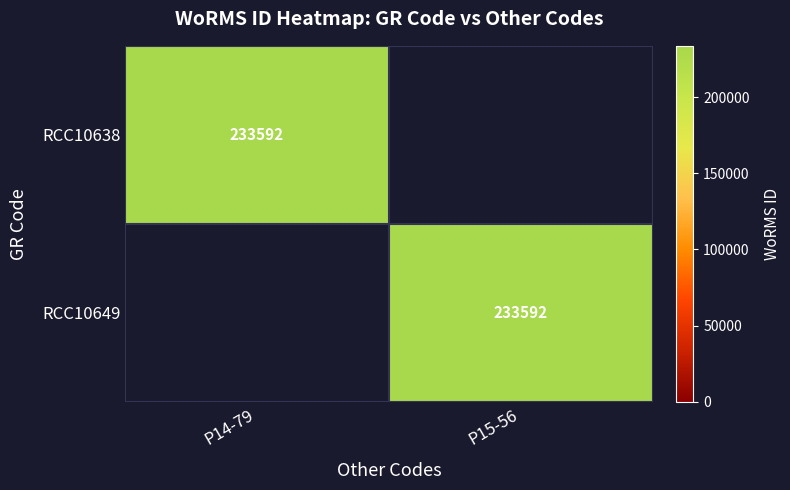

True or false: RCC10649 has a value of 111831 at P15-56.

False